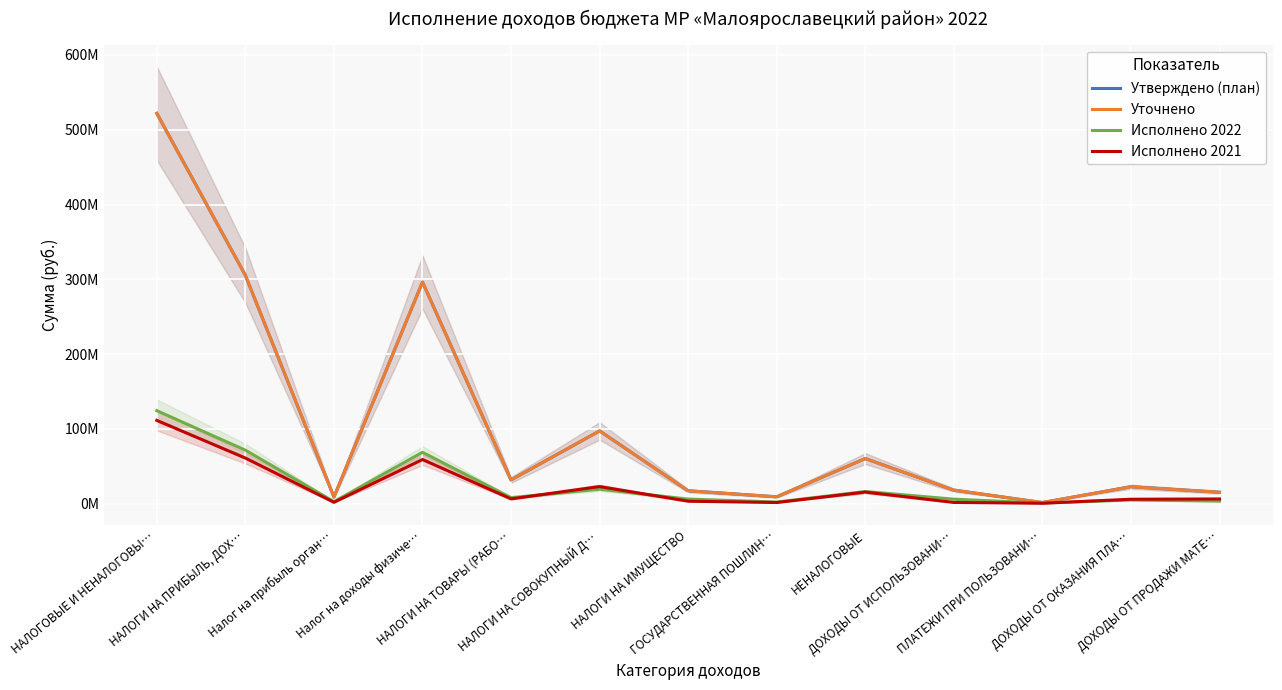

Rank the series at НАЛОГИ НА ИМУЩЕСТВО from lowest to highest value.

Исполнено 2021, Исполнено 2022, Утверждено (план), Уточнено